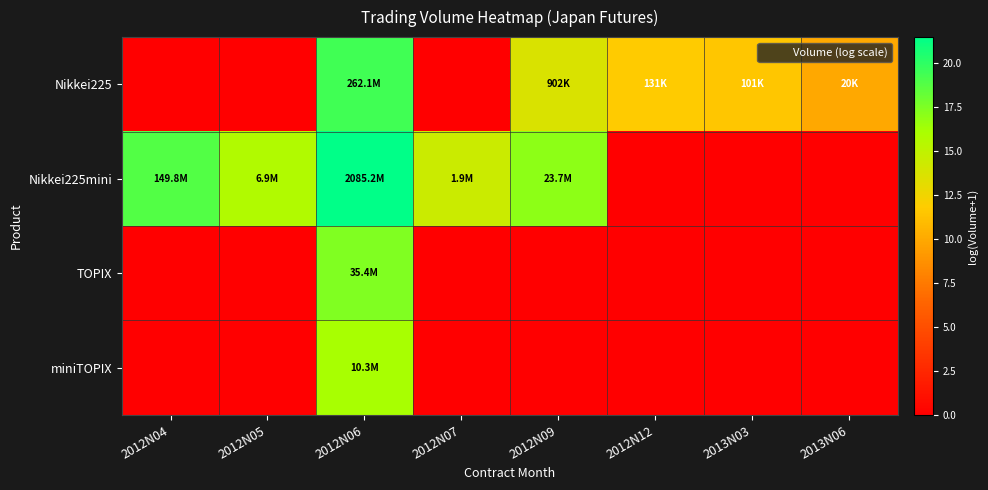

Which series has the largest total across all categories?

Nikkei225mini